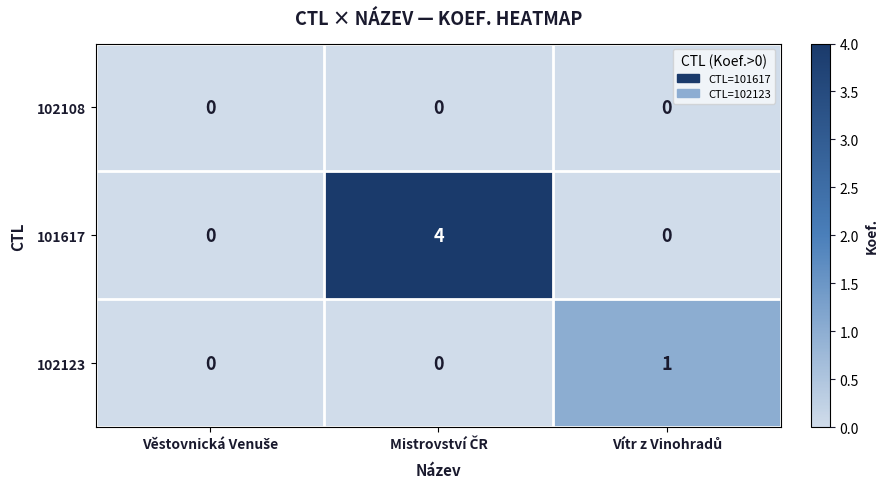

Rank the series by their average value, from highest to lowest.

101617, 102123, 102108